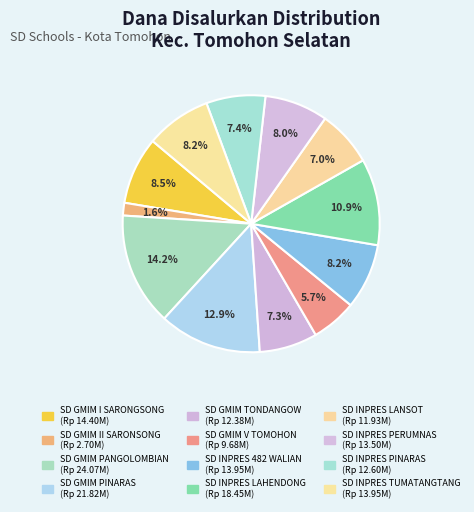

Which has a higher value, SD GMIM PINARAS or SD INPRES LAHENDONG?

SD GMIM PINARAS